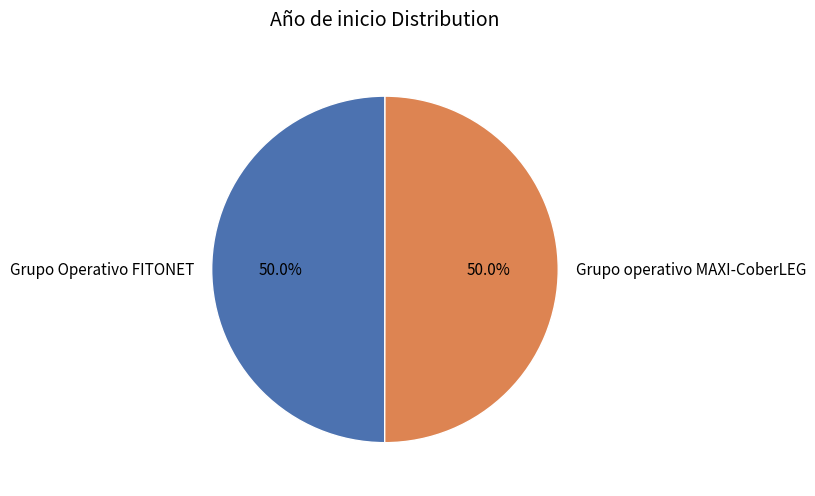

To the nearest percent, what portion does Grupo operativo MAXI-CoberLEG represent?

50%